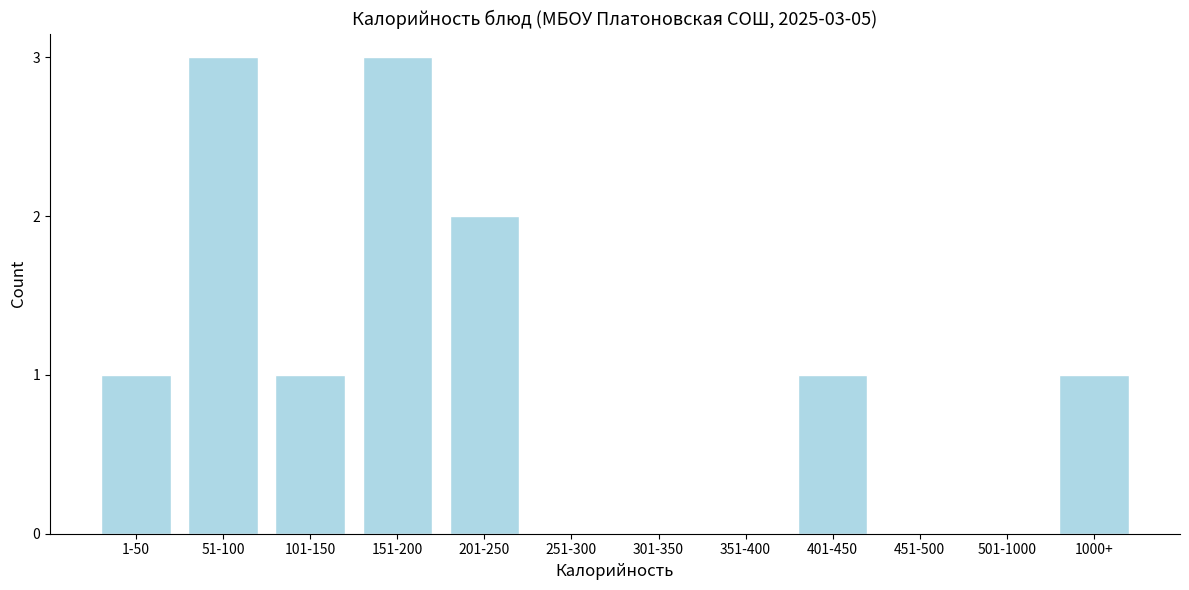

Reading left to right, transcribe all the data shown in this chart.

1-50=1	51-100=3	101-150=1	151-200=3	201-250=2	251-300=0	301-350=0	351-400=0	401-450=1	451-500=0	501-1000=0	1000+=1